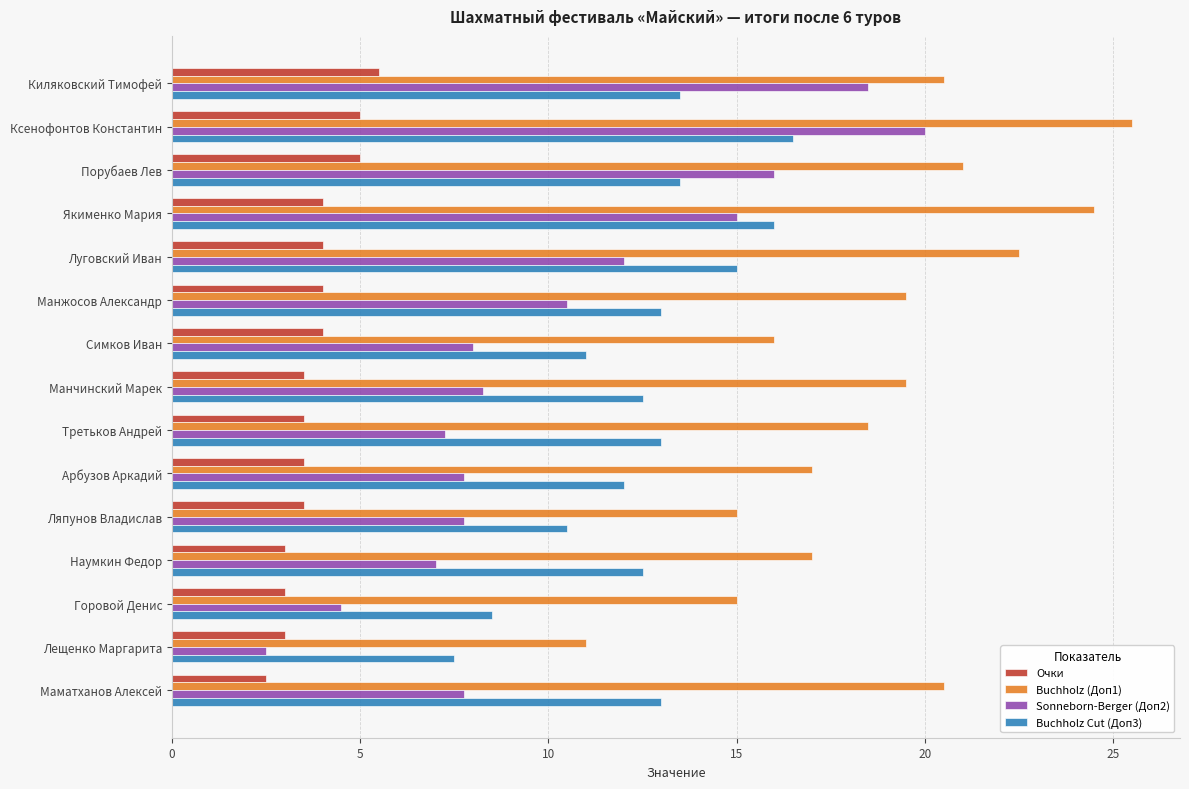

What is the highest value of the Sonneborn-Berger (Доп2) series?

20.0